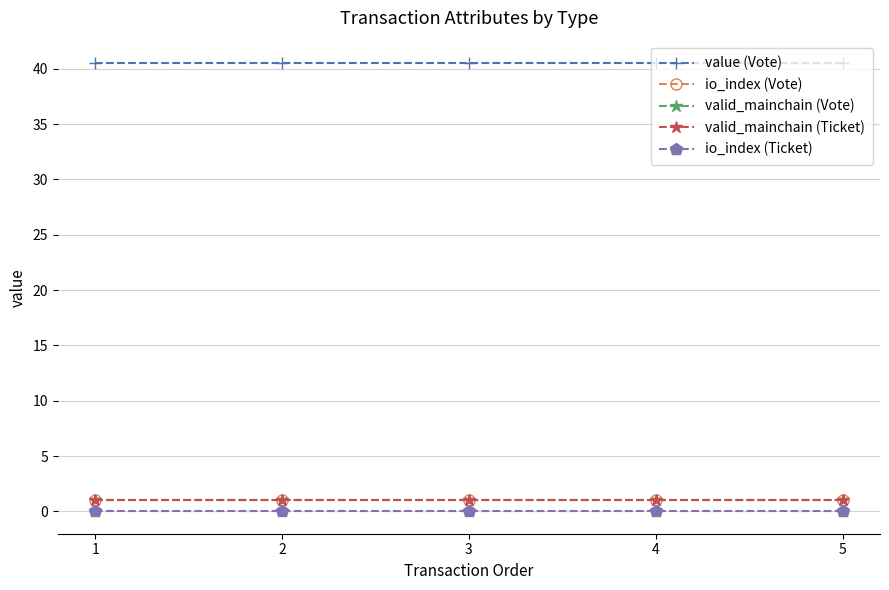

What is the sum of the value (Vote) values at 5 and 4?

81.0